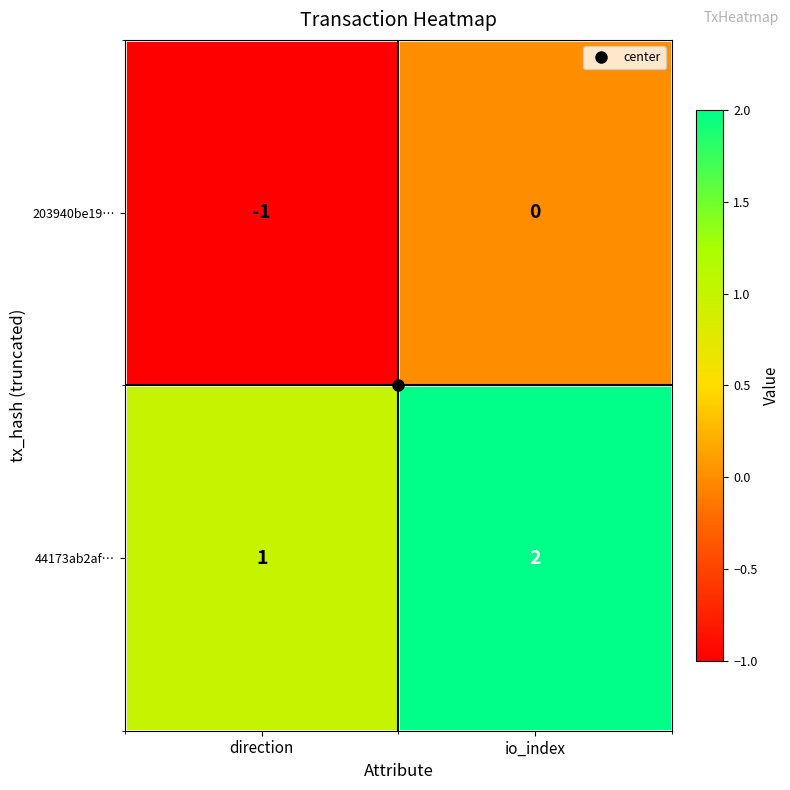

At direction, list the series in order from largest to smallest.

44173ab2af…, 203940be19…